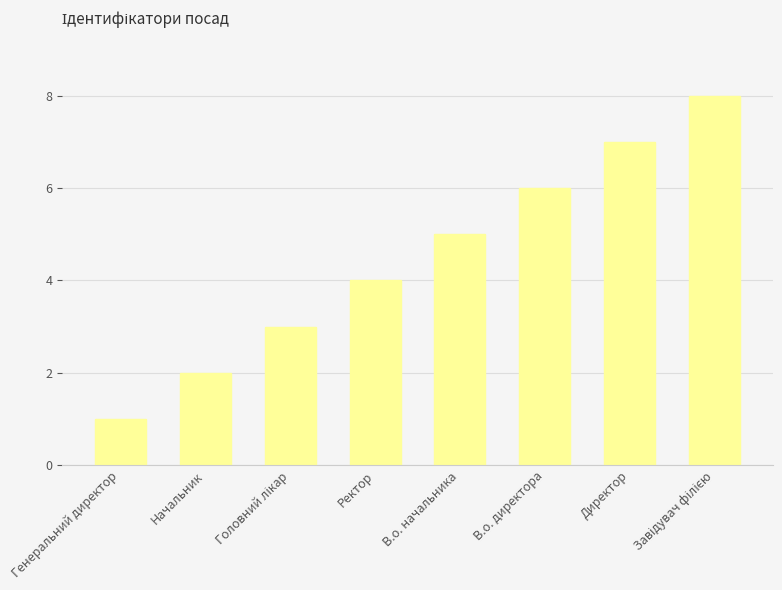

What is the label of the 6th bar from the left?

В.о. директора